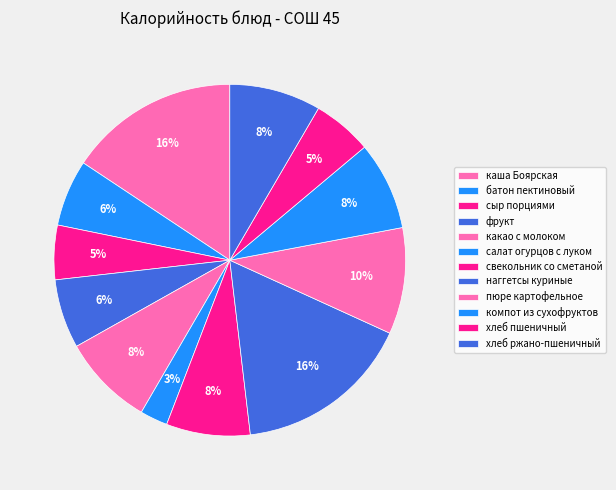

How many slices are in this pie chart?

12